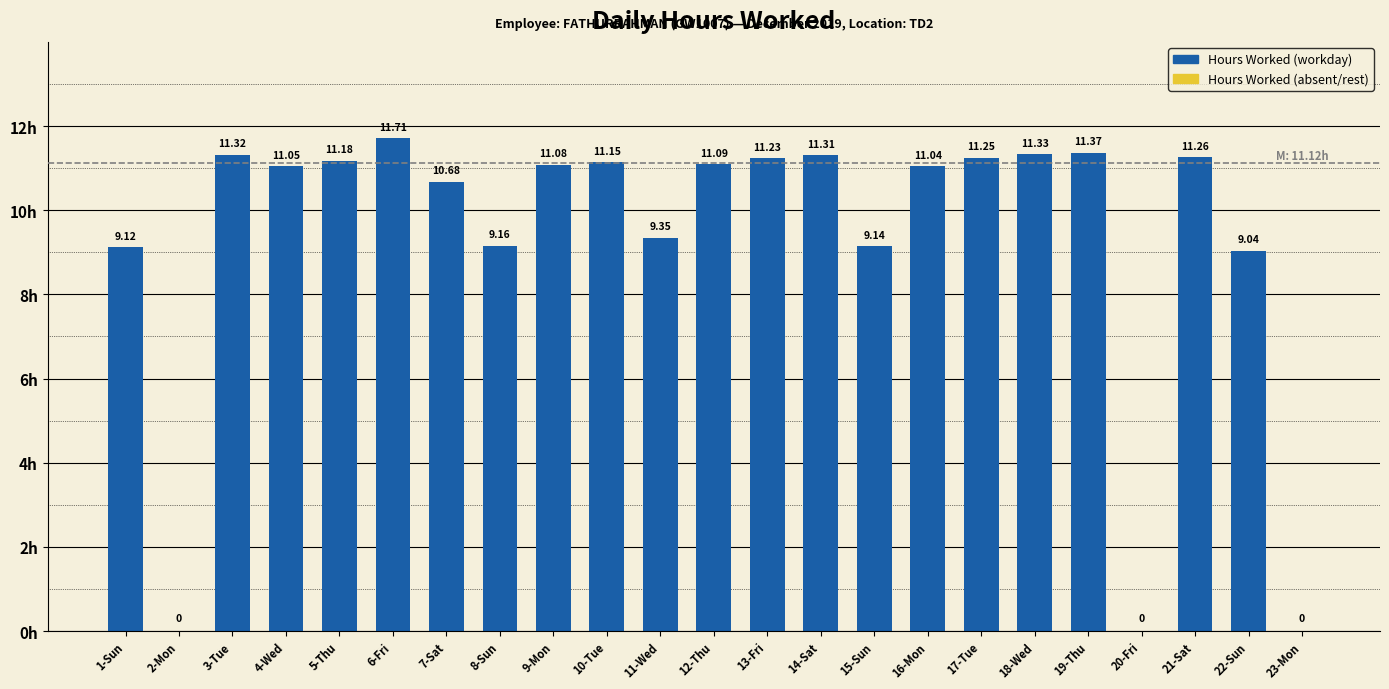

Between 6-Fri and 17-Tue, which is larger?

6-Fri